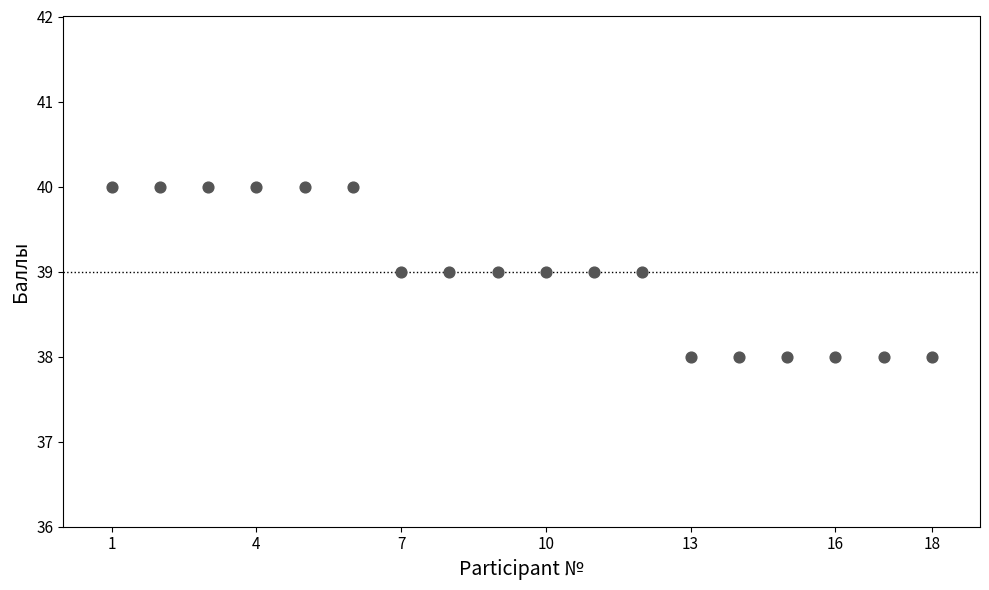

How many data points are displayed?

18